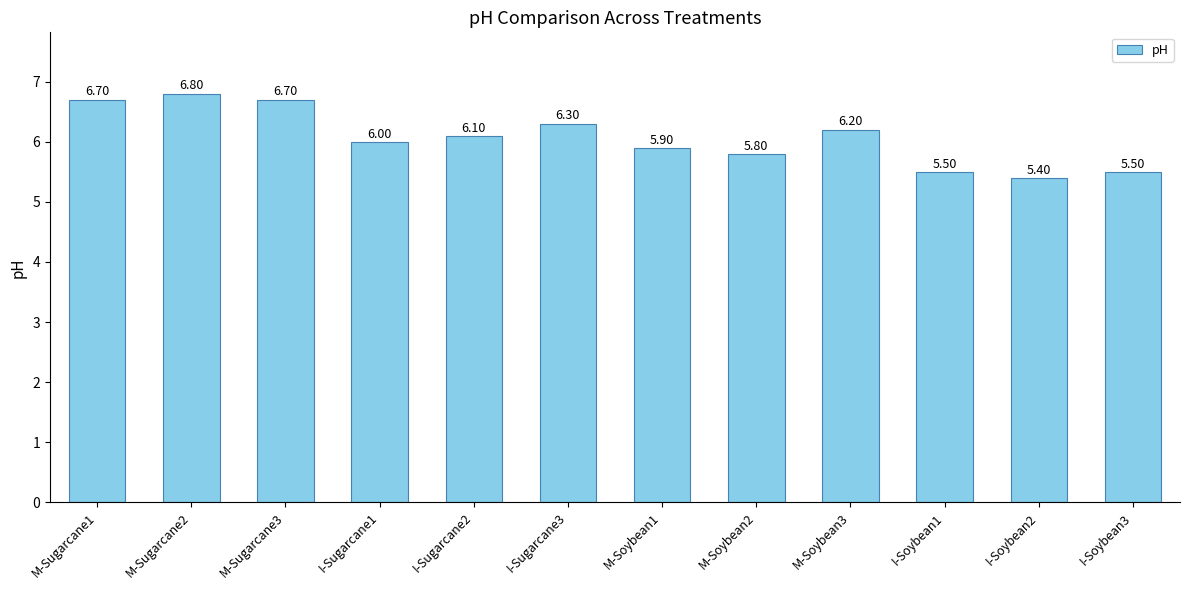

At which label is the value closest to 6?

I-Sugarcane1